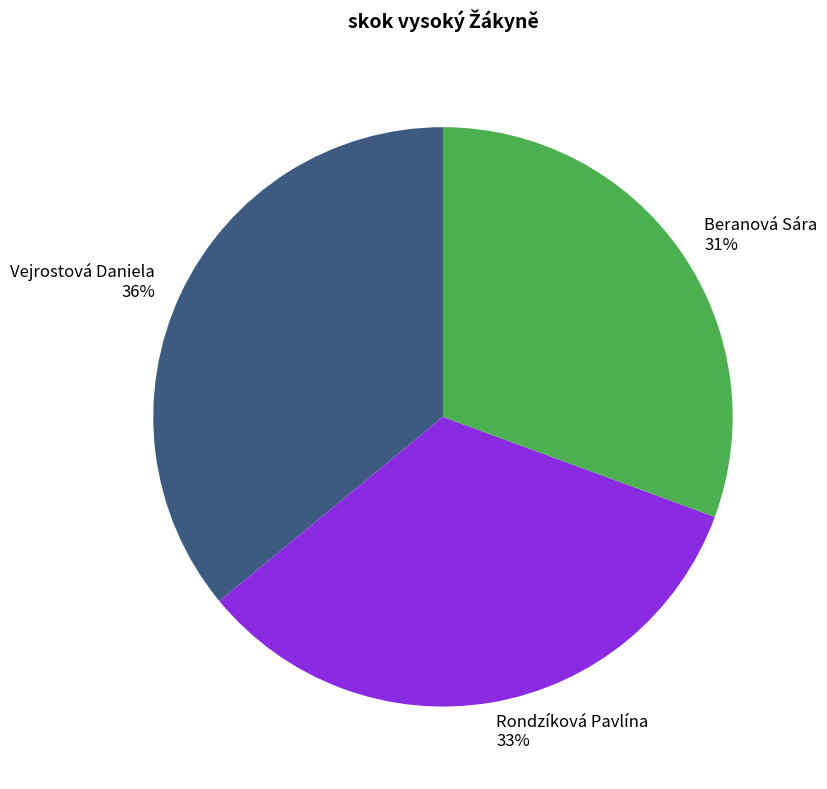

To the nearest percent, what portion does Vejrostová Daniela represent?

36%